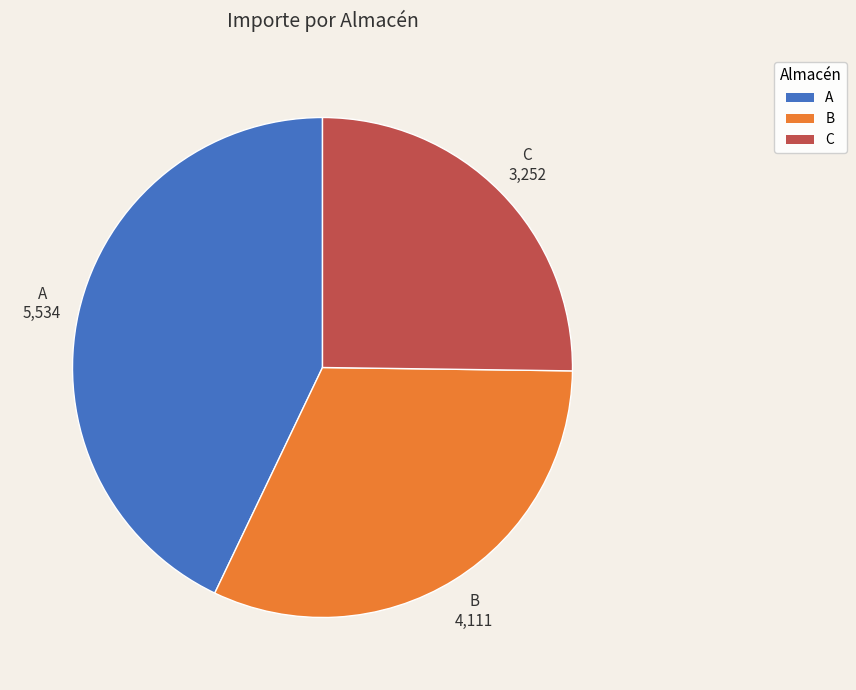

Is the sum of C and A greater than half?

Yes